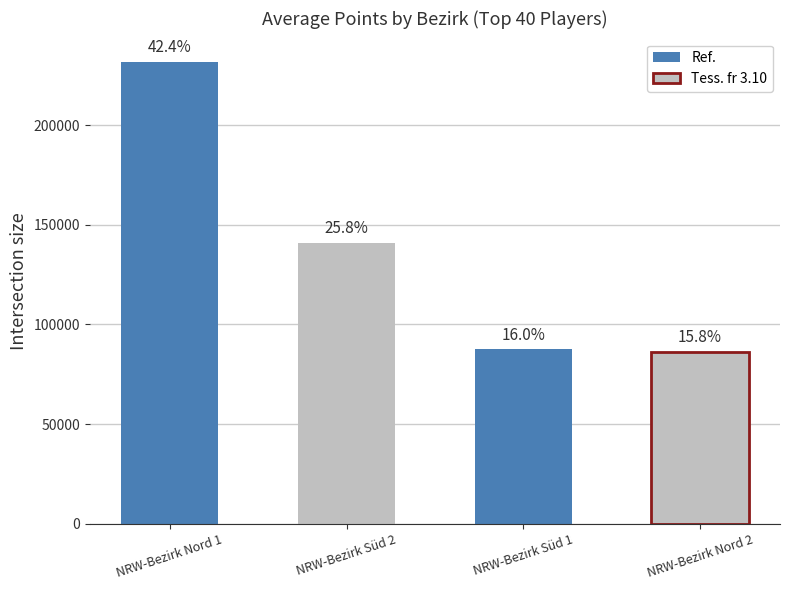

Is it true that the value at NRW-Bezirk Süd 2 is 140889?

True